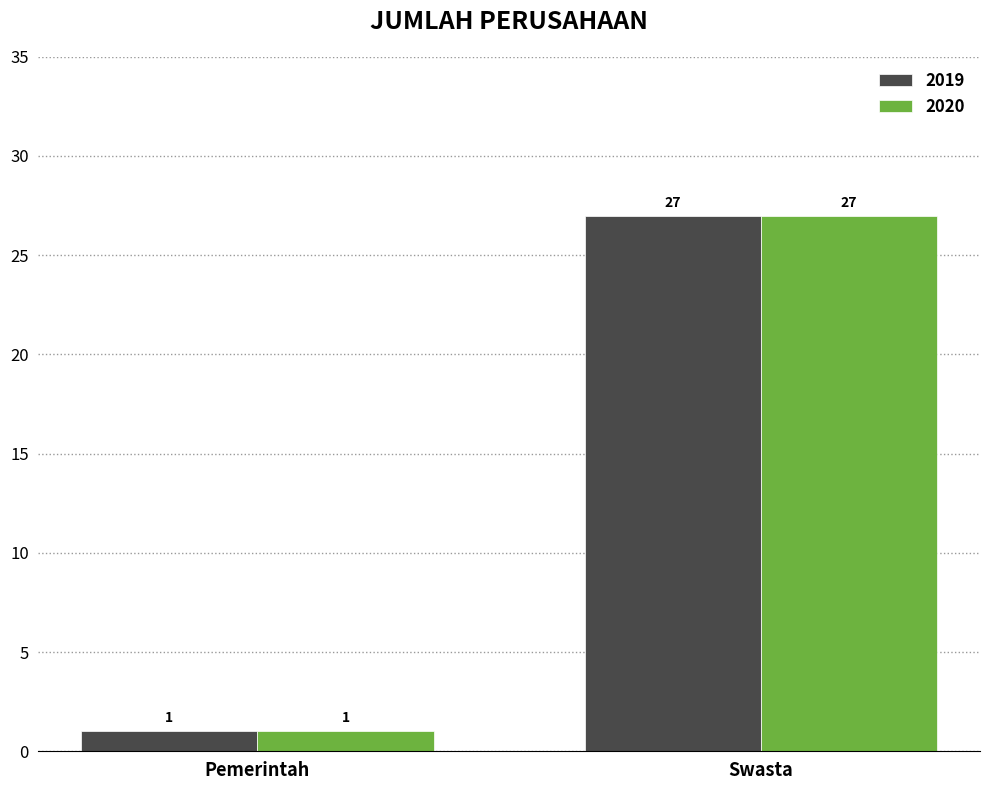

Reading right to left, what are all the values shown in this chart?

2019: 27	1
2020: 27	1